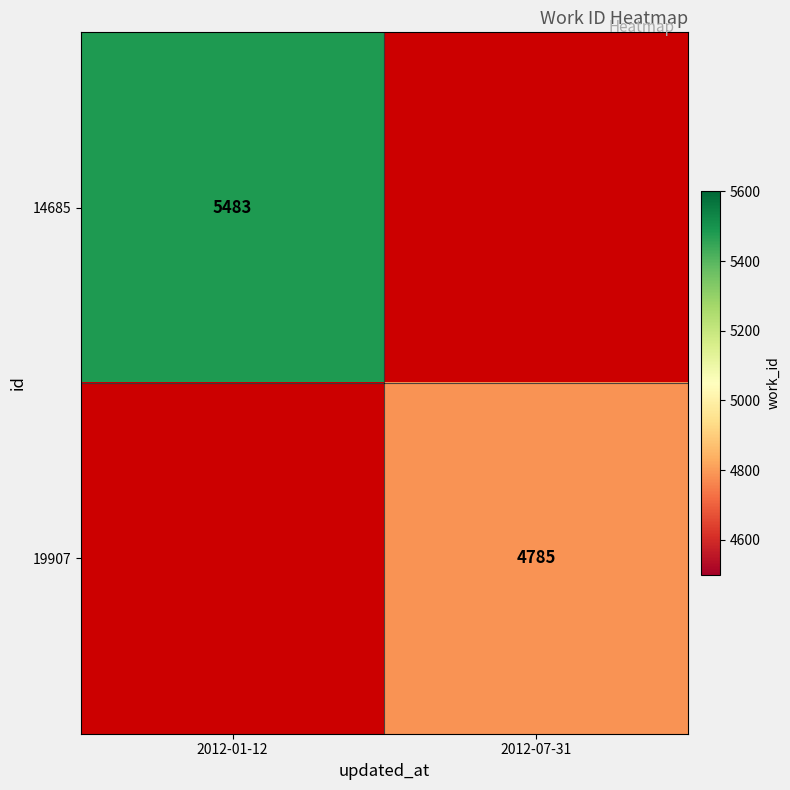

The 19907 series shows 4785 at 2012-07-31. True or false?

True